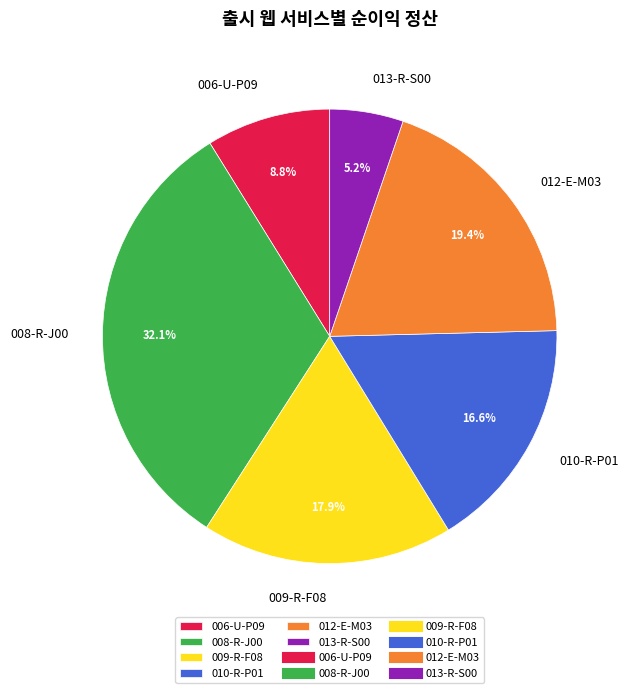

Rank the categories by value from lowest to highest.

013-R-S00, 006-U-P09, 010-R-P01, 009-R-F08, 012-E-M03, 008-R-J00